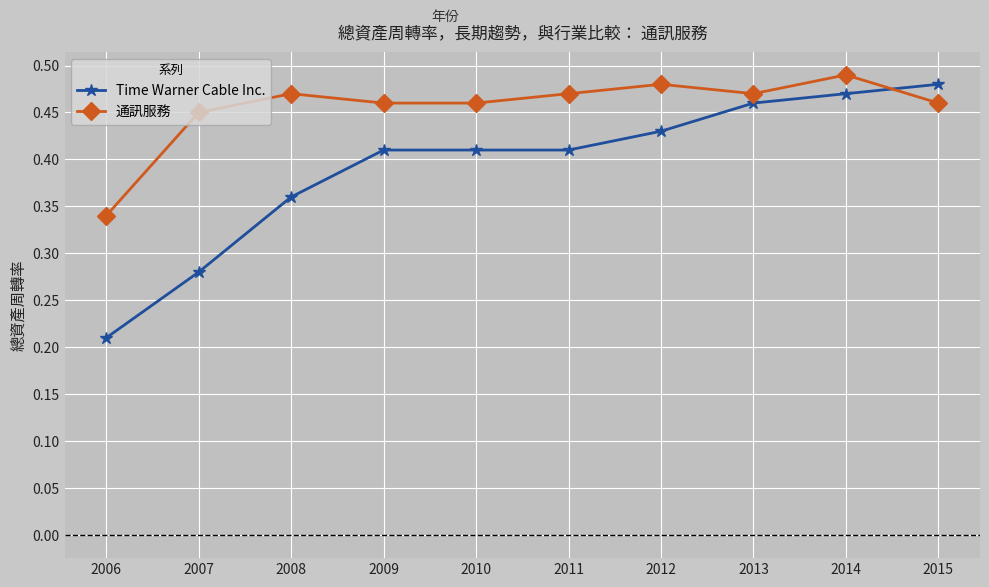

List the series in order of their peak value, lowest first.

Time Warner Cable Inc., 通訊服務